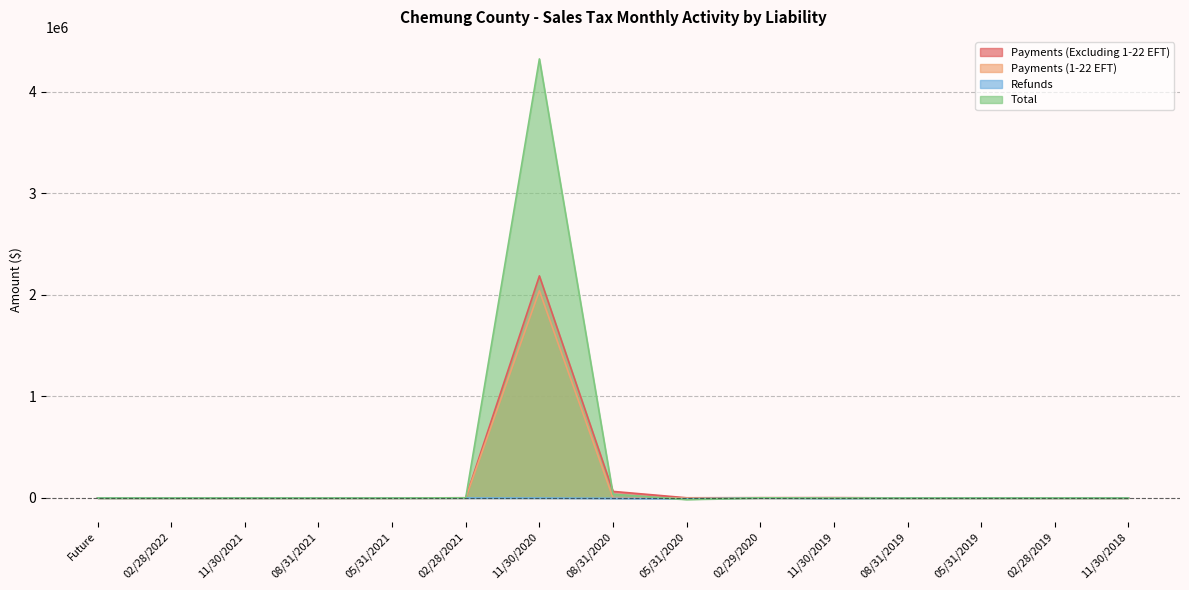

What is the total value across all series at 11/30/2018?

-143.8